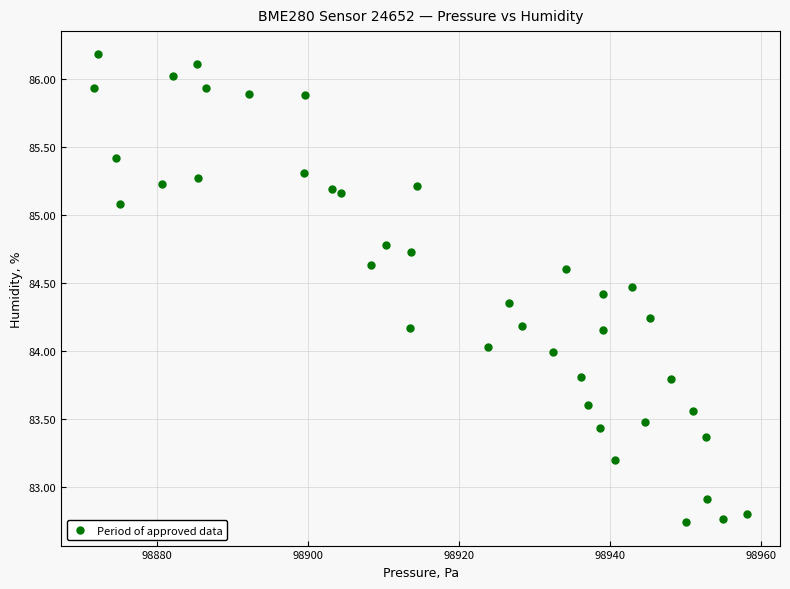

What is the range of Y values (max minus min)?

3.4